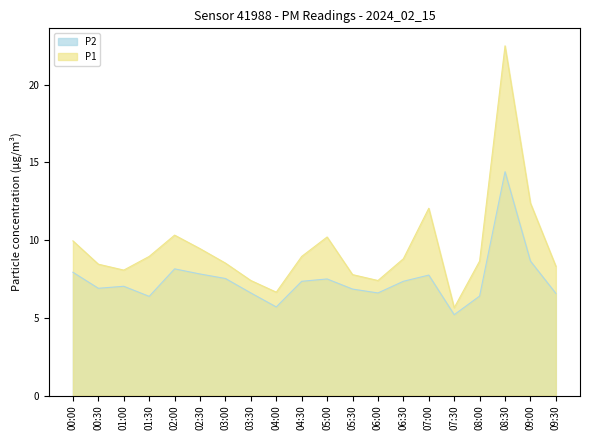

At which label is P2 closest to 9?

09:00